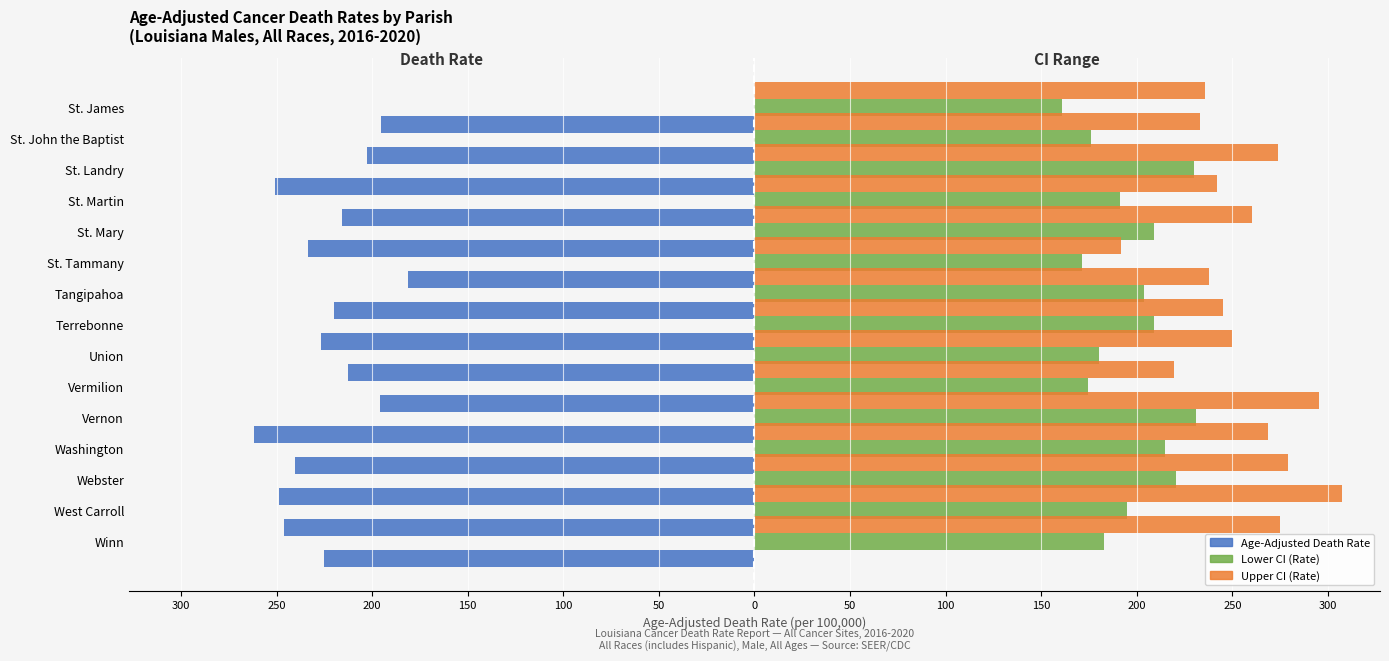

Reading left to right, extract all data points from this chart.

Age-Adjusted Death Rate: -225.0	-246.1	-248.5	-240.6	-261.8	-196.0	-212.7	-226.5	-220.1	-181.2	-233.6	-215.6	-251.0	-202.9	-195.6
Lower CI (Rate): 182.7	195.0	220.7	214.9	230.9	174.5	180.2	208.9	203.5	171.2	208.9	191.4	229.8	175.8	161.0
Upper CI (Rate): 274.7	307.2	279.1	268.6	295.5	219.5	249.9	245.2	237.6	191.7	260.4	242.0	273.6	233.0	235.8